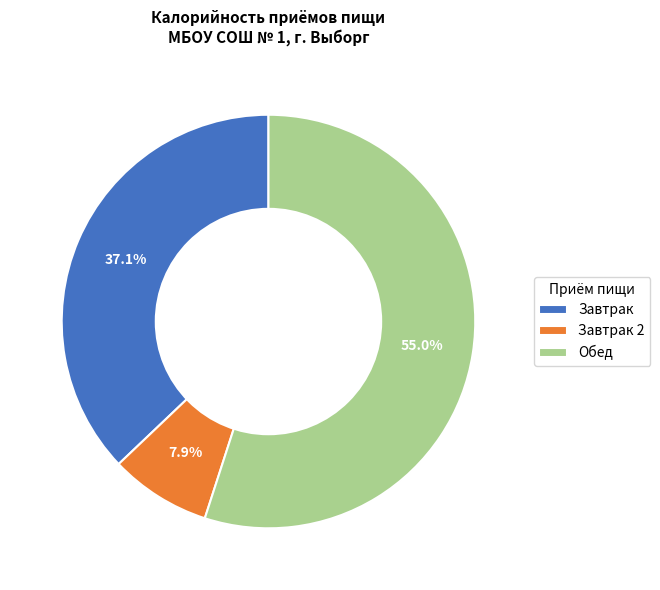

What percentage is the Завтрак slice, to the nearest percent?

37%